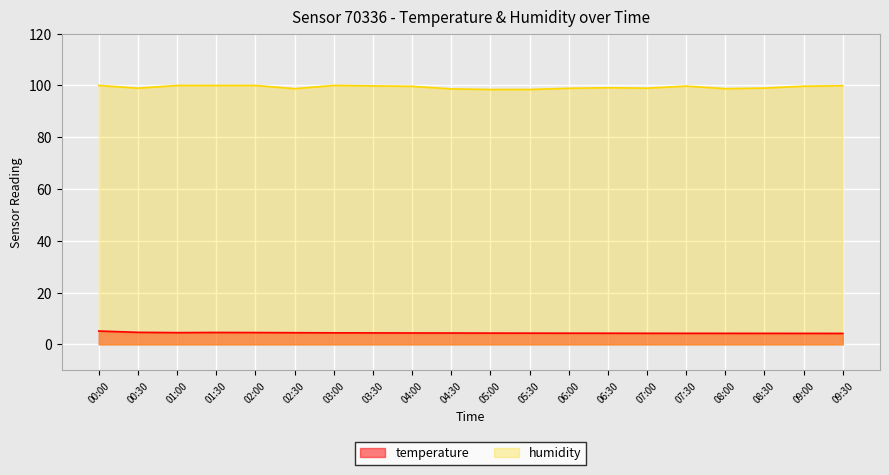

True or false: temperature and humidity cross at least once.

False